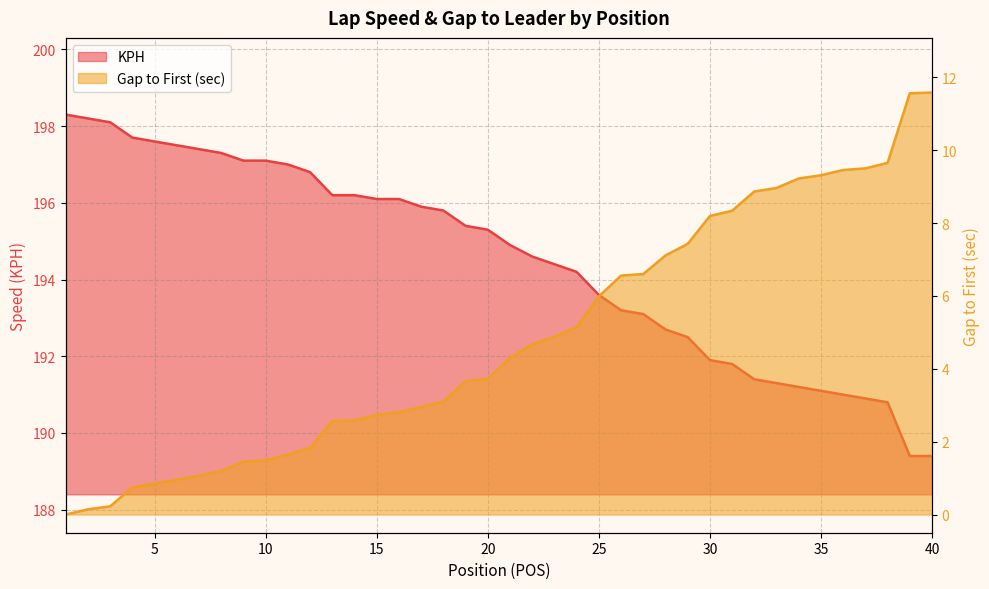

How many data points does each series have?

40